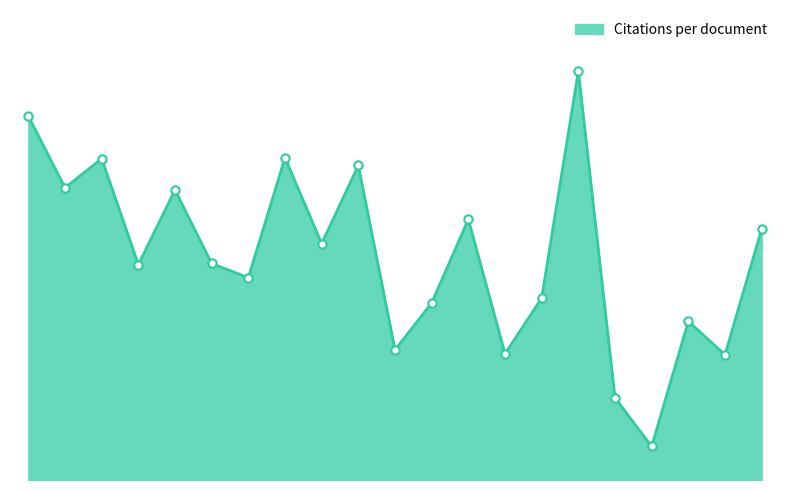

Does the chart display data point markers on the line(s)?

No